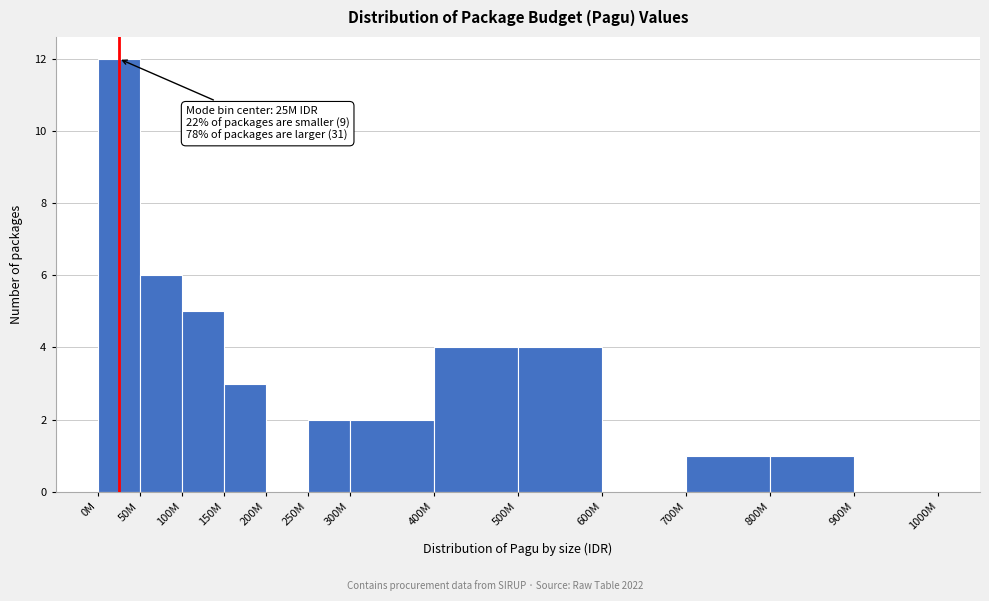

Reading right to left, list all the values displayed in this chart.

900M=0	800M=1	700M=1	600M=0	500M=4	400M=4	300M=2	250M=2	200M=0	150M=3	100M=5	50M=6	0M=12